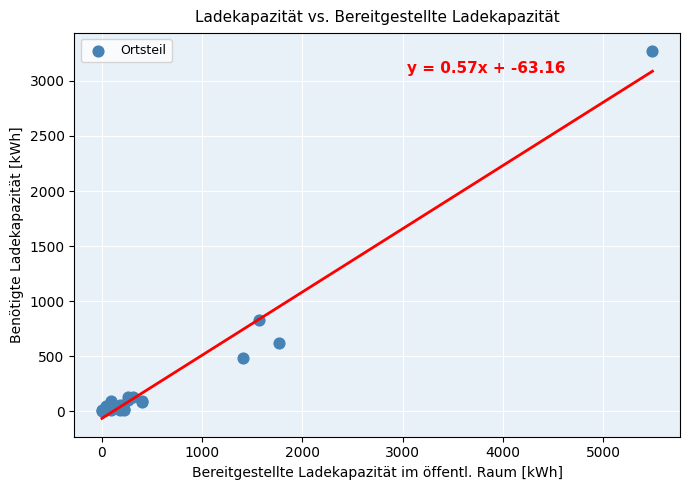

What Y value in the scatter plot is closest to 1634?

832.0